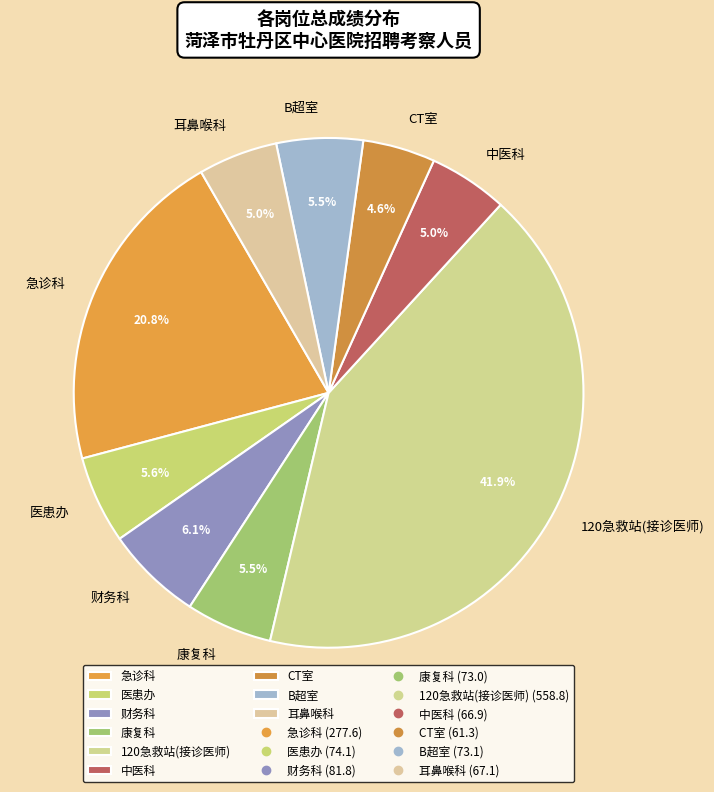

What percentage is the 急诊科 slice, to the nearest percent?

21%